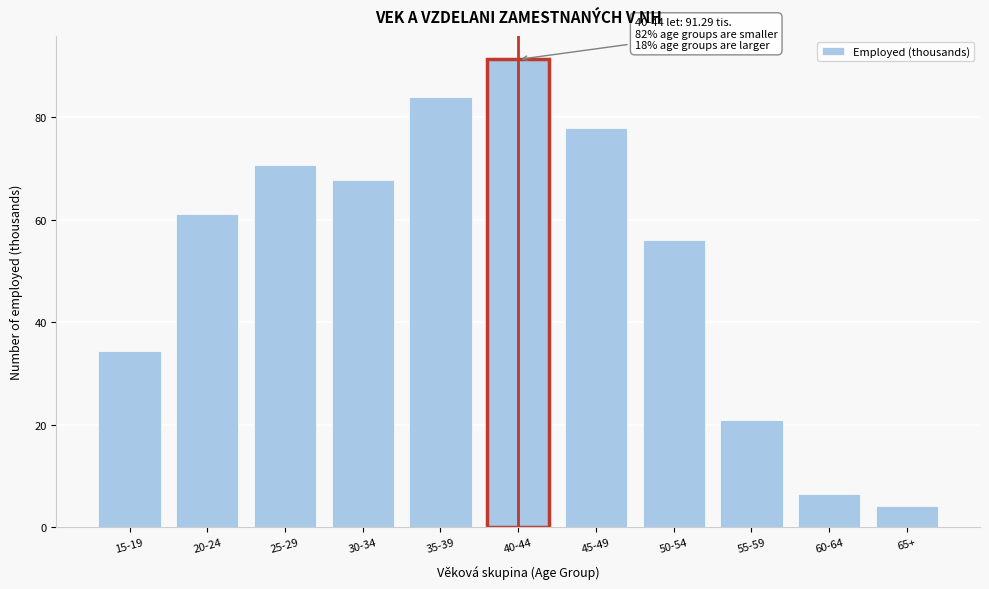

True or false: the data shows 10.3 at 60-64.

False